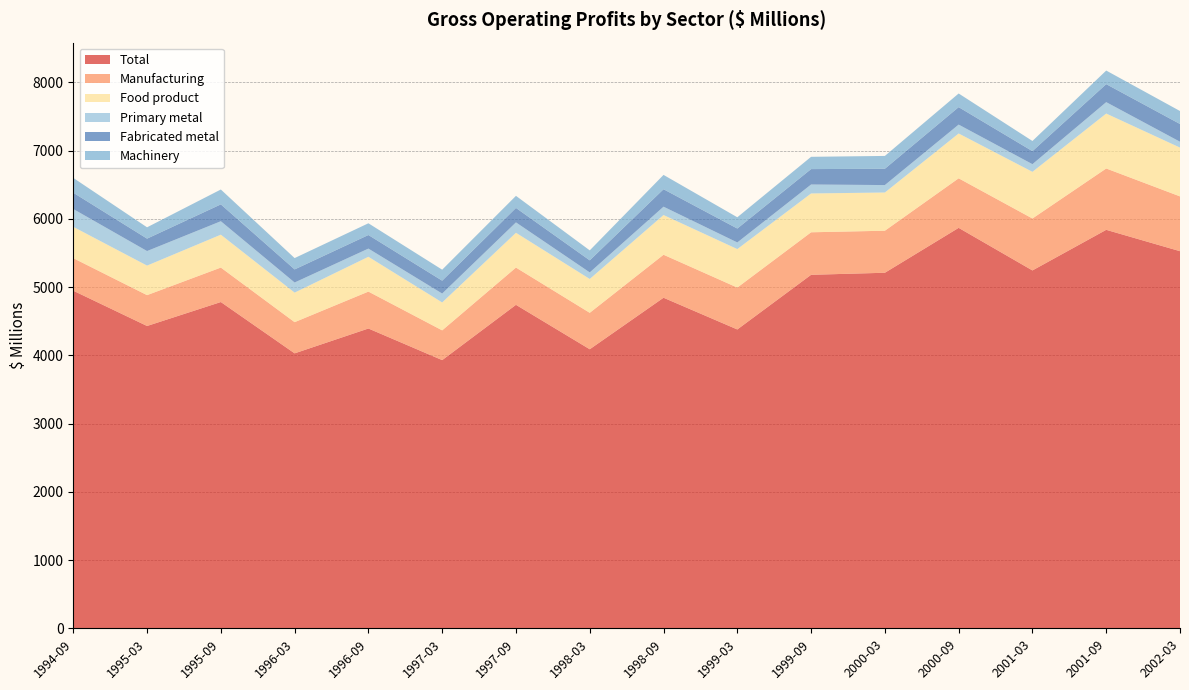

Reading left to right, list all the values displayed in this chart.

Total: 4947	4430	4781	4029	4393	3930	4740	4089	4844	4379	5180	5210	5868	5244	5839	5526
Manufacturing: 477	452	505	457	541	436	546	534	630	614	623	616	726	761	899	803
Food product: 459	433	482	433	510	409	510	496	582	564	569	560	657	684	805	715
Primary metal: 261	213	197	148	120	130	152	96	122	97	131	109	130	112	167	86
Fabricated metal: 239	182	247	192	199	189	212	177	256	204	226	239	256	191	264	260
Machinery: 217	166	218	166	172	161	177	146	210	165	180	188	200	149	199	190